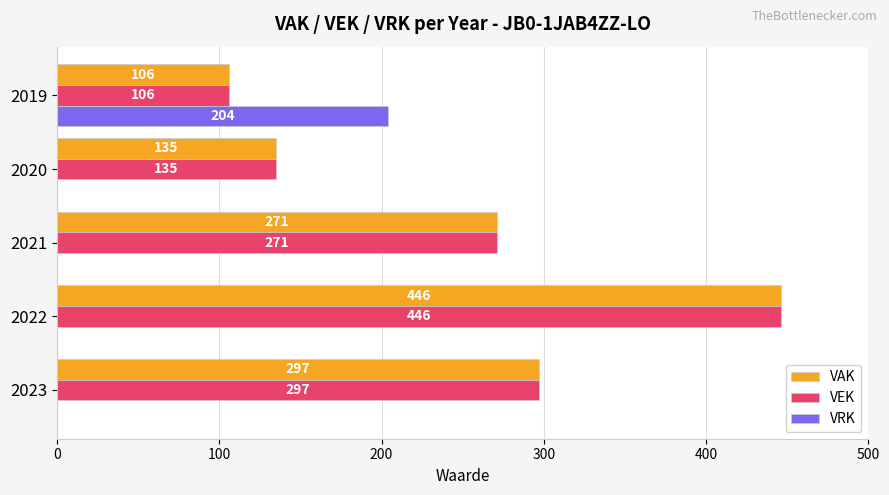

What is the total value across all series at 2023?

594